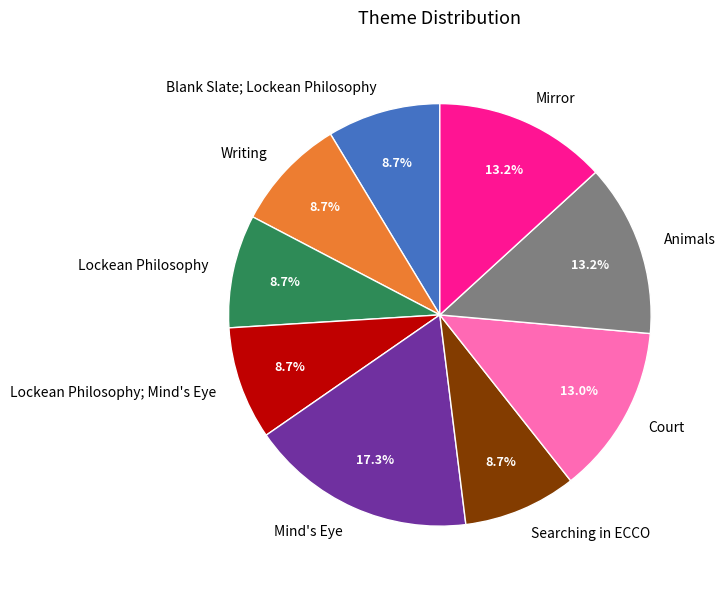

Does Lockean Philosophy represent more than half of the total?

No